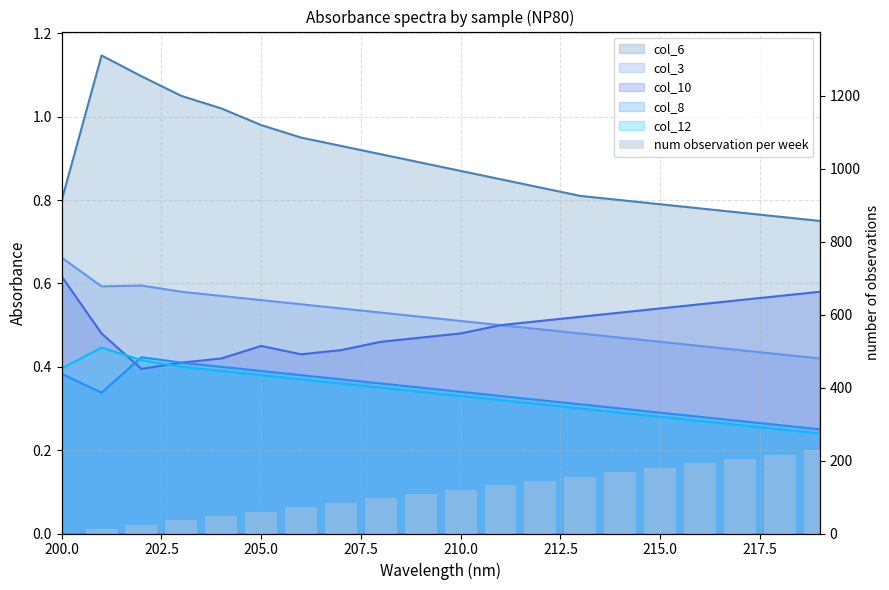

How many values are above zero?

19